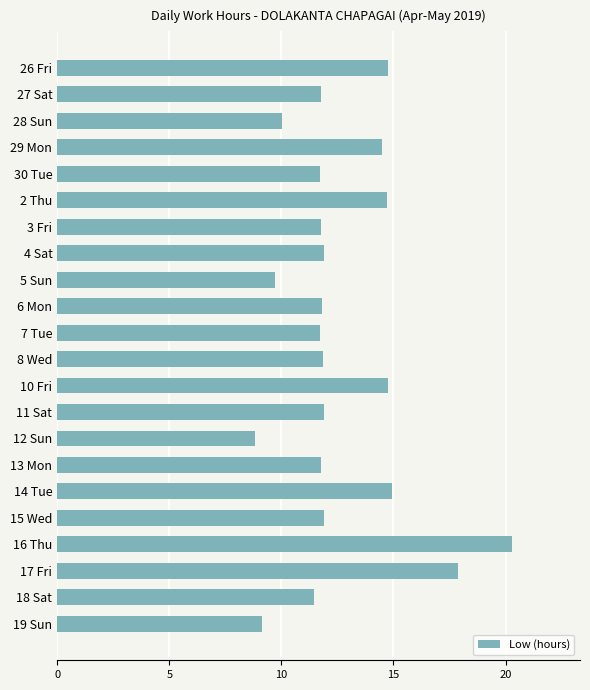

What is the change in value from 26 Fri to 7 Tue?

-3.0